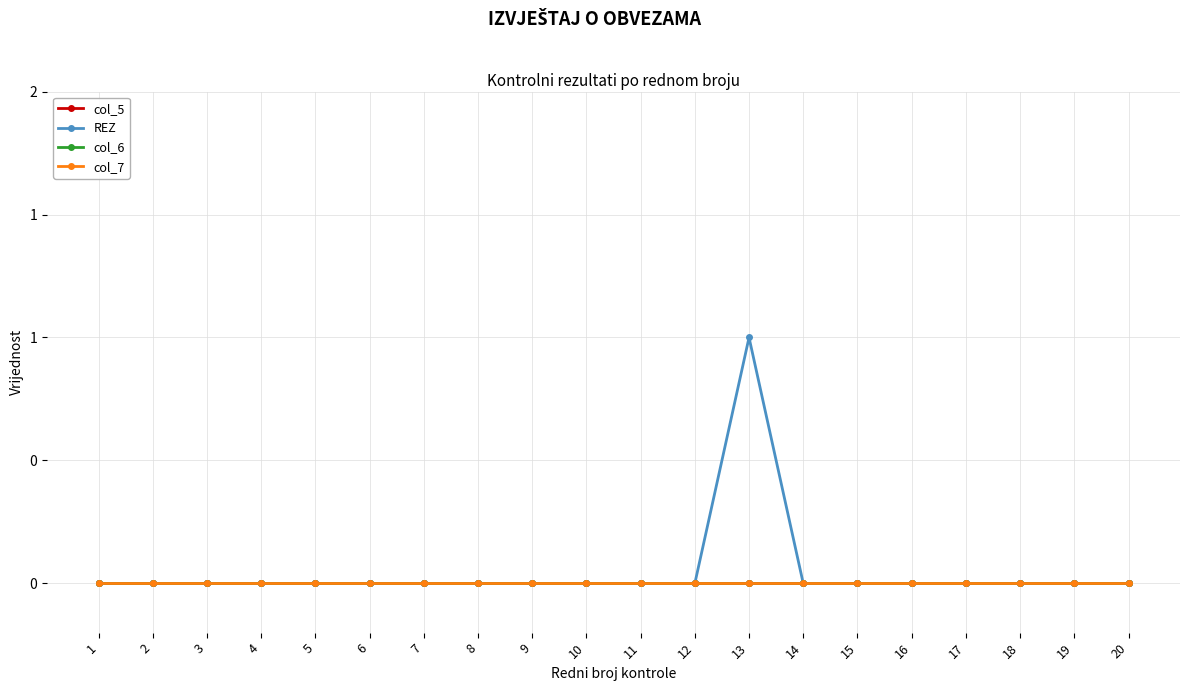

True or false: col_5 has more than 1 interior local peaks.

False